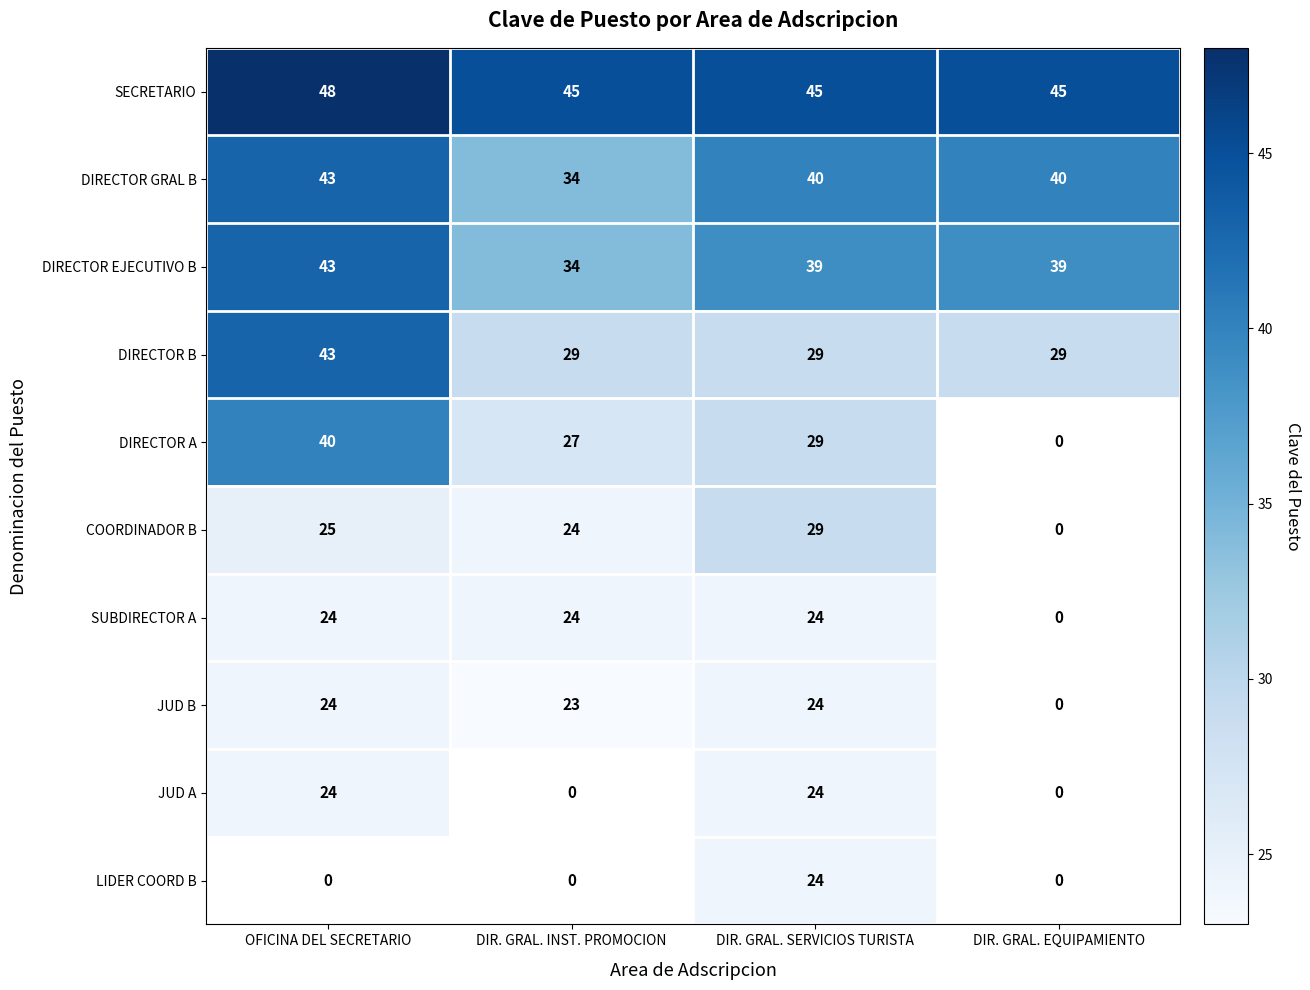

What is the average value of the DIRECTOR GRAL B series?

39